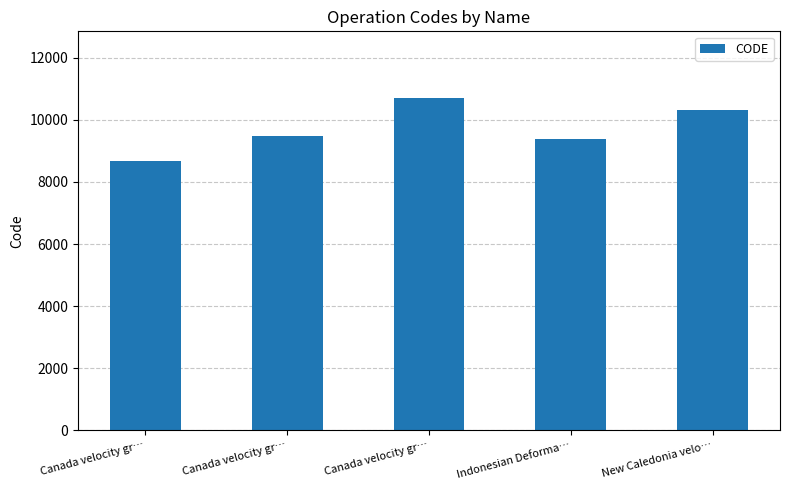

What is the average value?

9713